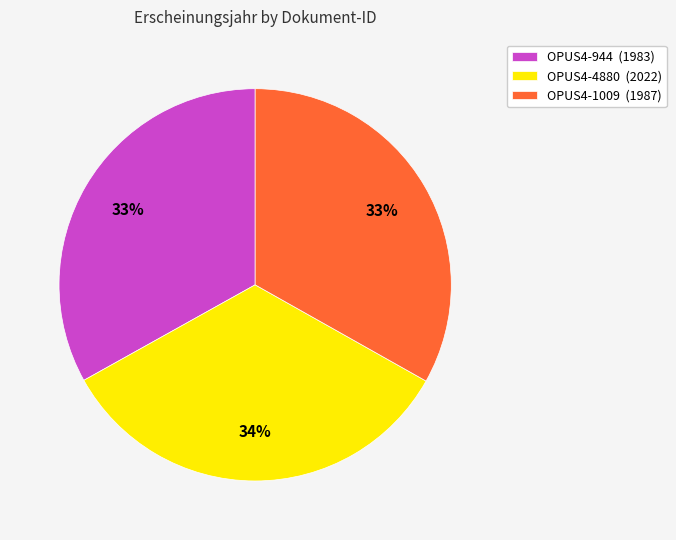

How many slices are in this pie chart?

3